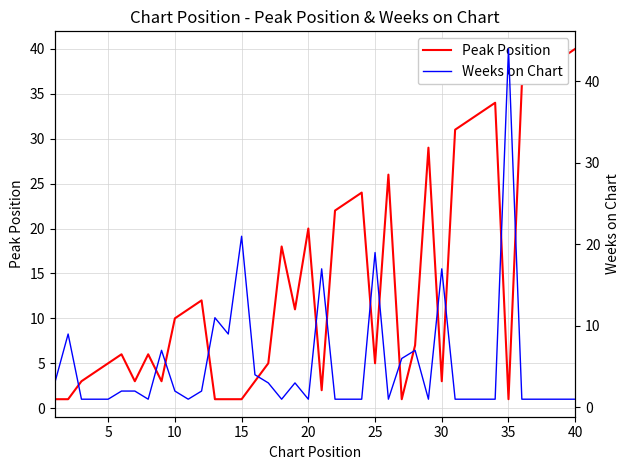

Which category has the highest value in the Peak Position series?

40